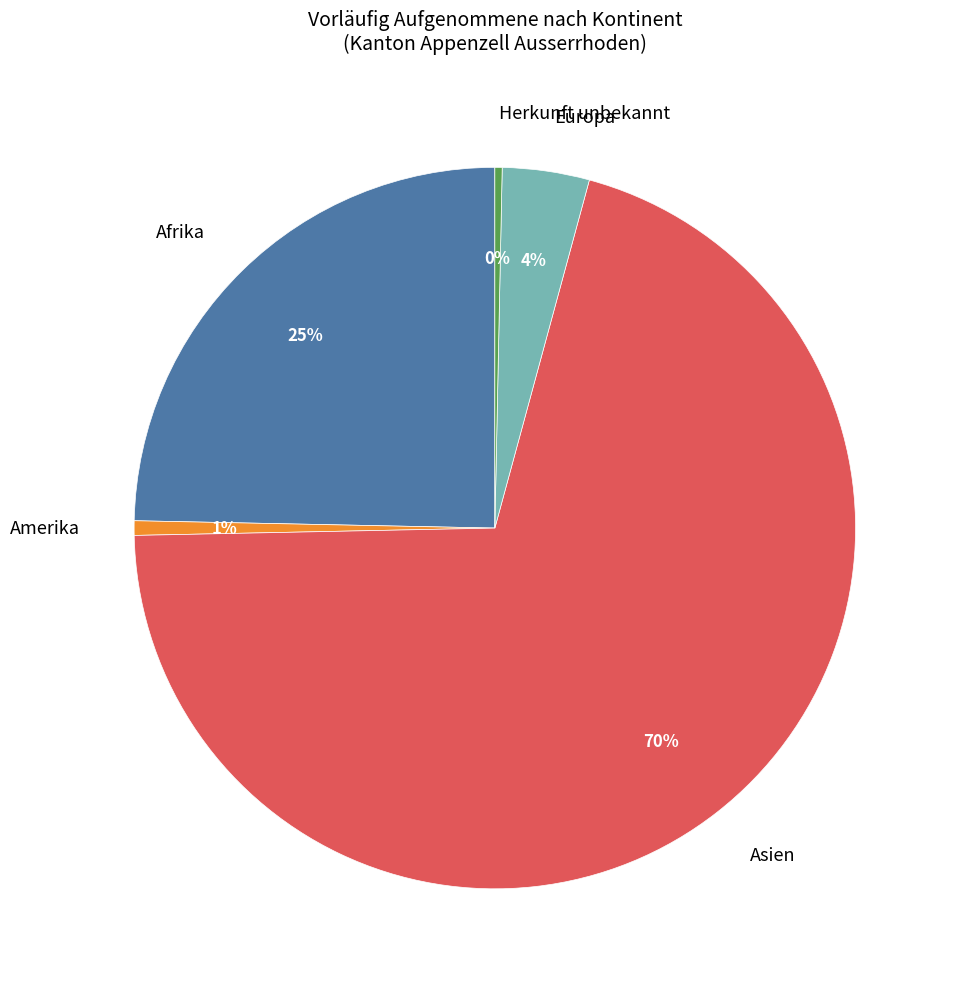

Is it true that Europa is 15% of the pie?

False